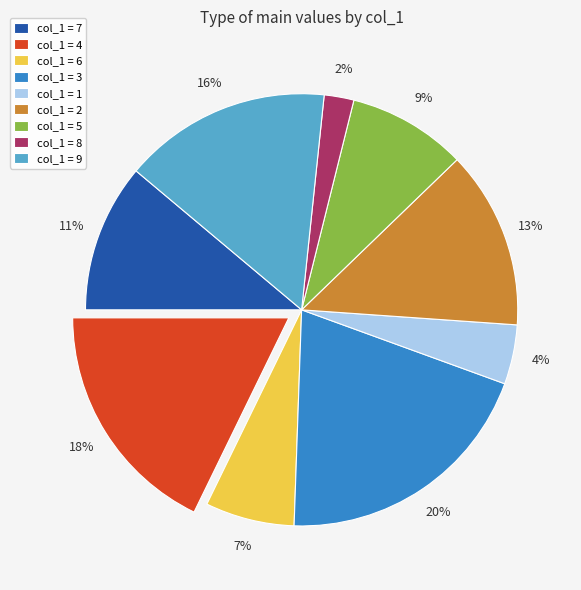

Does any single category account for the majority?

No